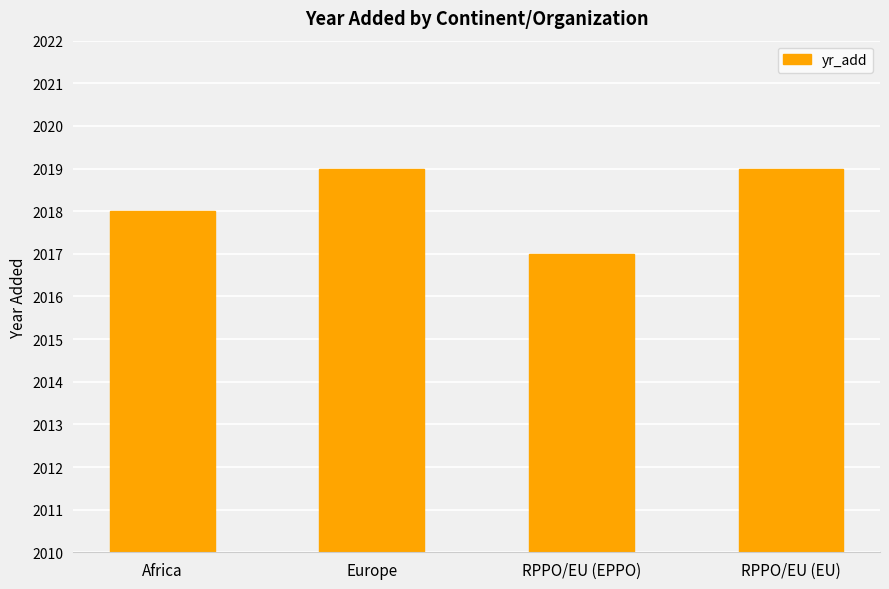

What value does the data have at RPPO/EU (EU)?

2019